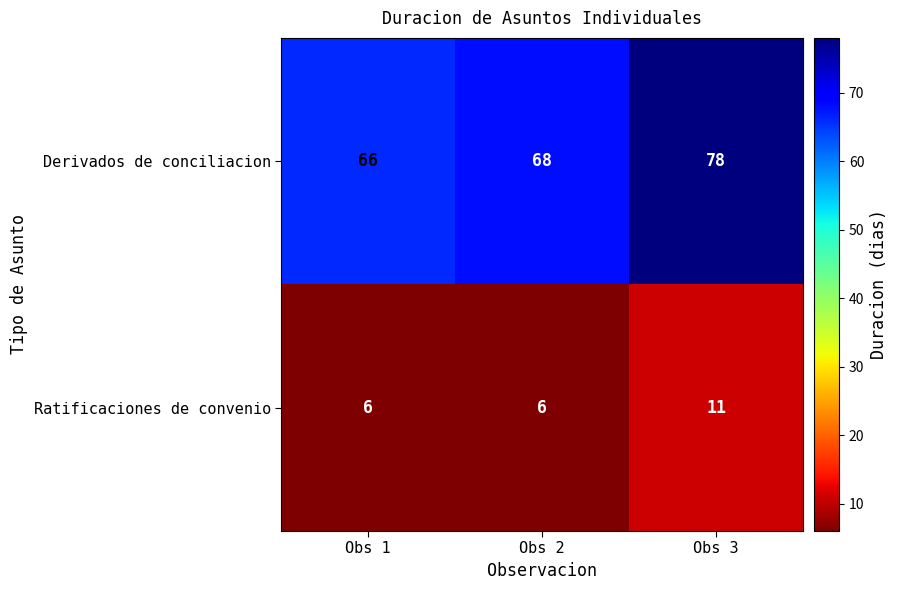

What is the smallest value displayed?

6